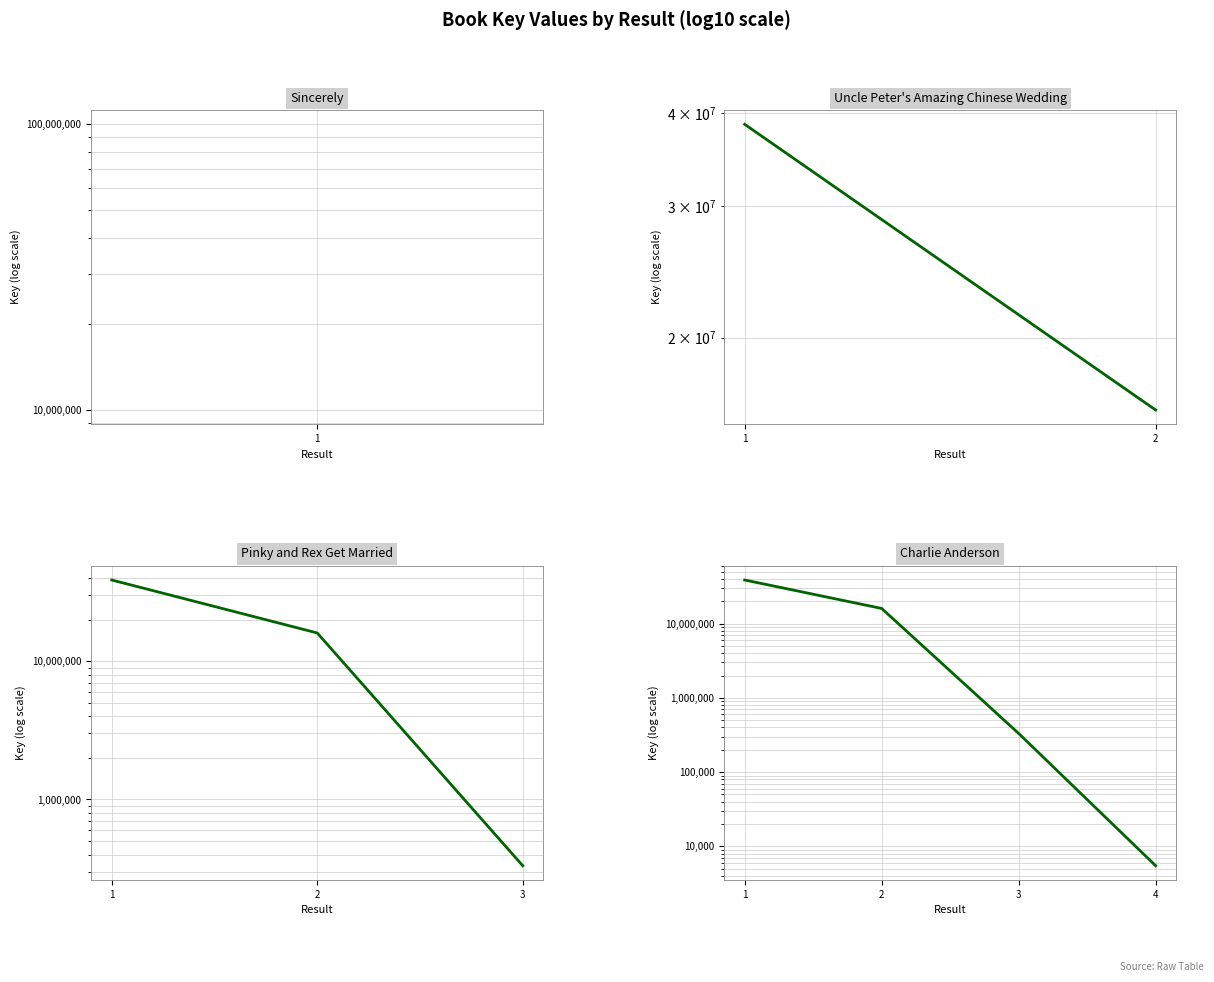

True or false: the data shows 111662 at 3.

False